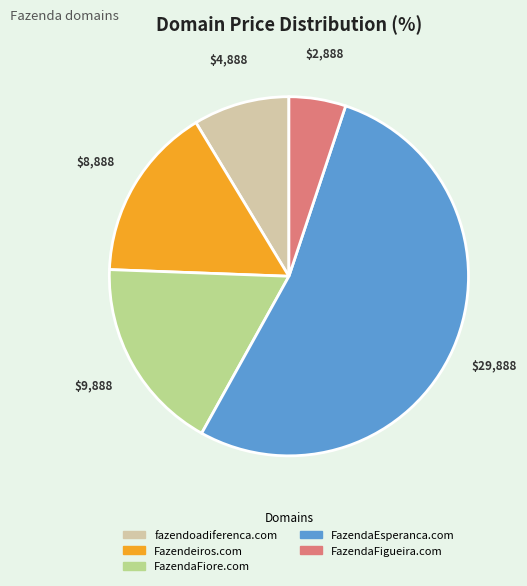

Do FazendaFigueira.com and FazendaFiore.com together represent more than half of the pie?

No